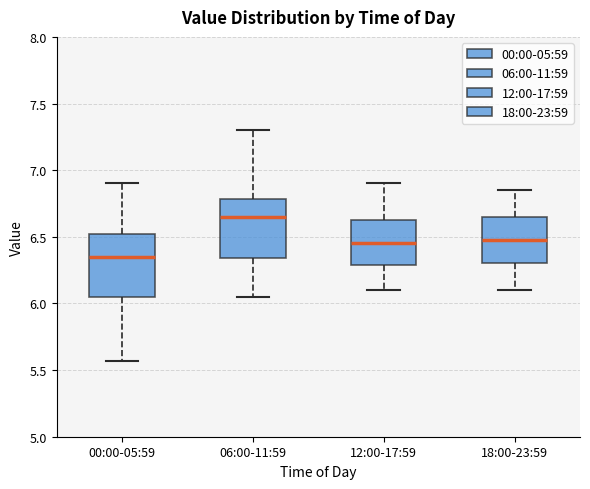

Reading left to right, read every box against the y-axis: the position of its median line, the range the box covers, and the ends of its whiskers. The values are not printed on the chart, so give them approximately, as read against the axis.

00:00-05:59: median 6.35, box 6.05 to 6.50, whiskers 5.55 to 6.90
06:00-11:59: median 6.65, box 6.35 to 6.80, whiskers 6.05 to 7.30
12:00-17:59: median 6.45, box 6.30 to 6.65, whiskers 6.10 to 6.90
18:00-23:59: median 6.50, box 6.30 to 6.65, whiskers 6.10 to 6.85